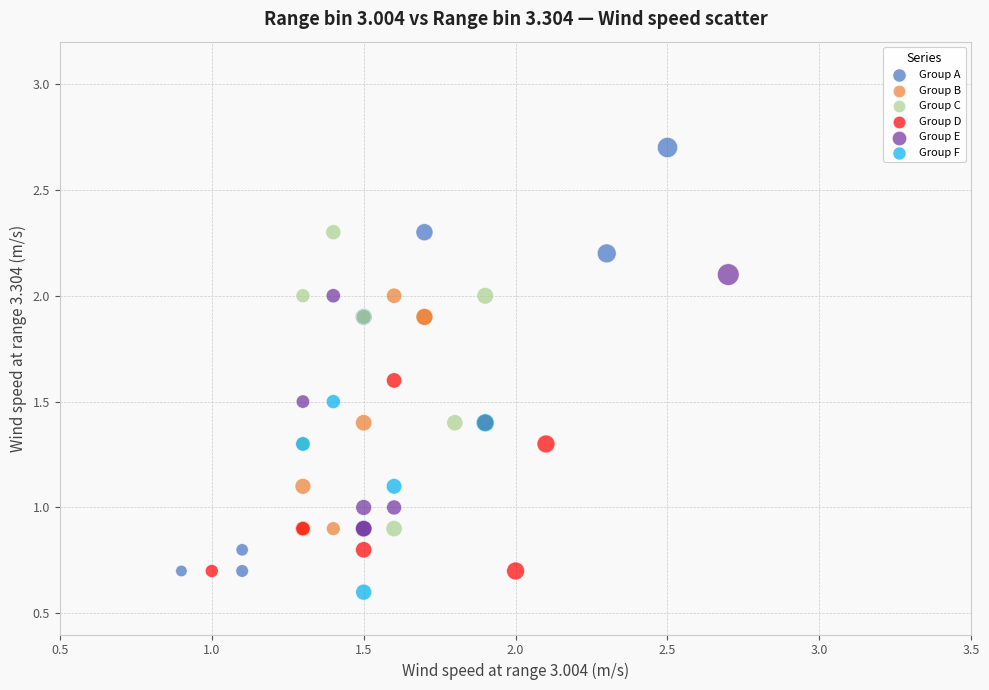

Which series contains the highest Y value?

Group A